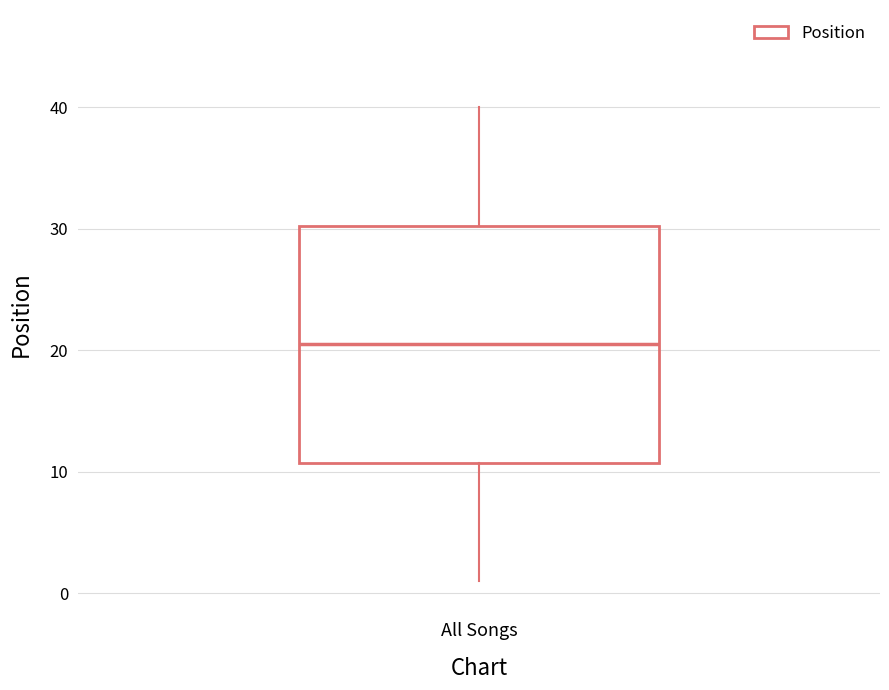

Read this box plot against the y-axis: the position of the median line, the range covered by the box, and the ends of both whiskers. The values are not printed on the chart, so give them approximately, as read against the axis.

median 21, box 11 to 30, whiskers 1 to 40